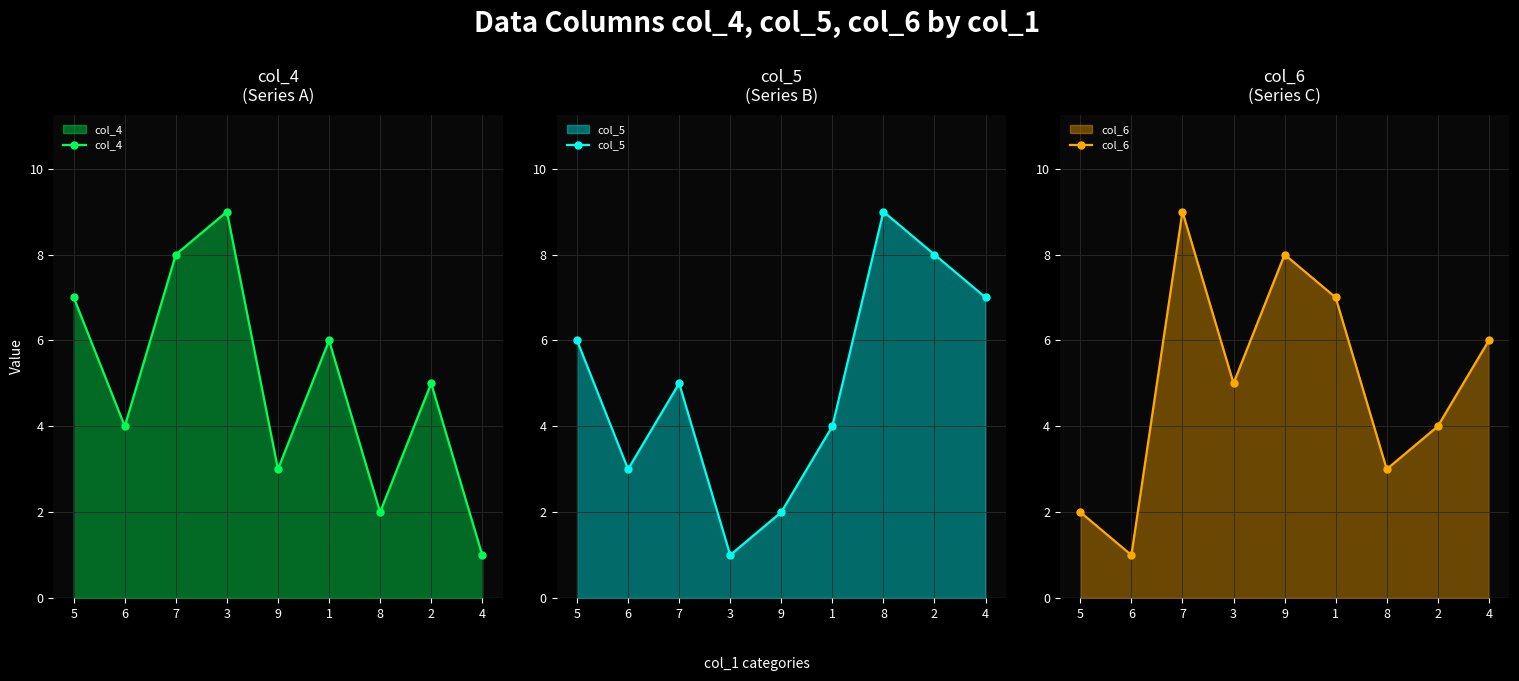

What is the maximum value shown in the chart?

9